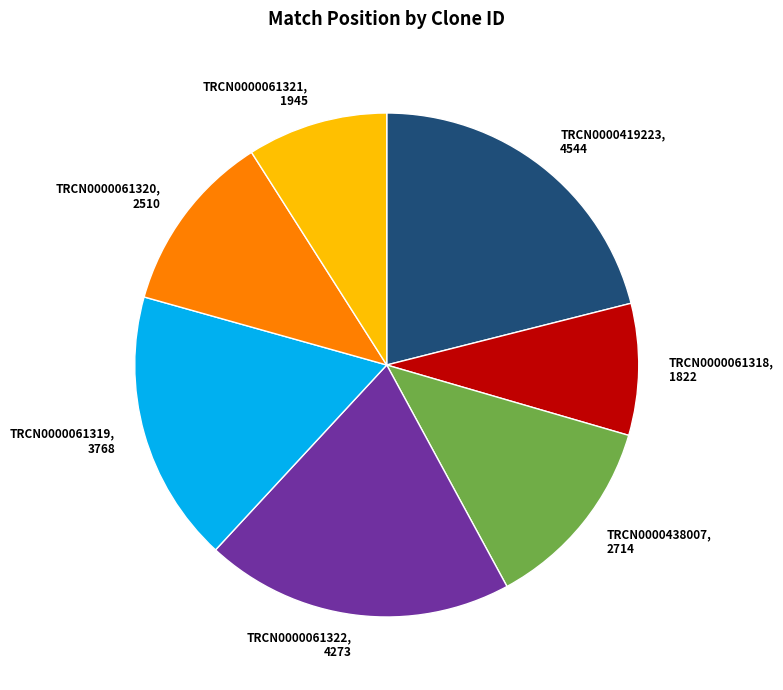

Is it true that TRCN0000419223 is 21% of the pie?

True